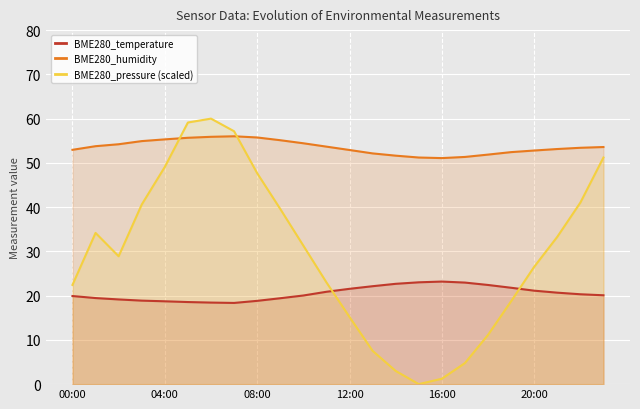

Which series has the widest spread of values?

BME280_pressure (scaled)